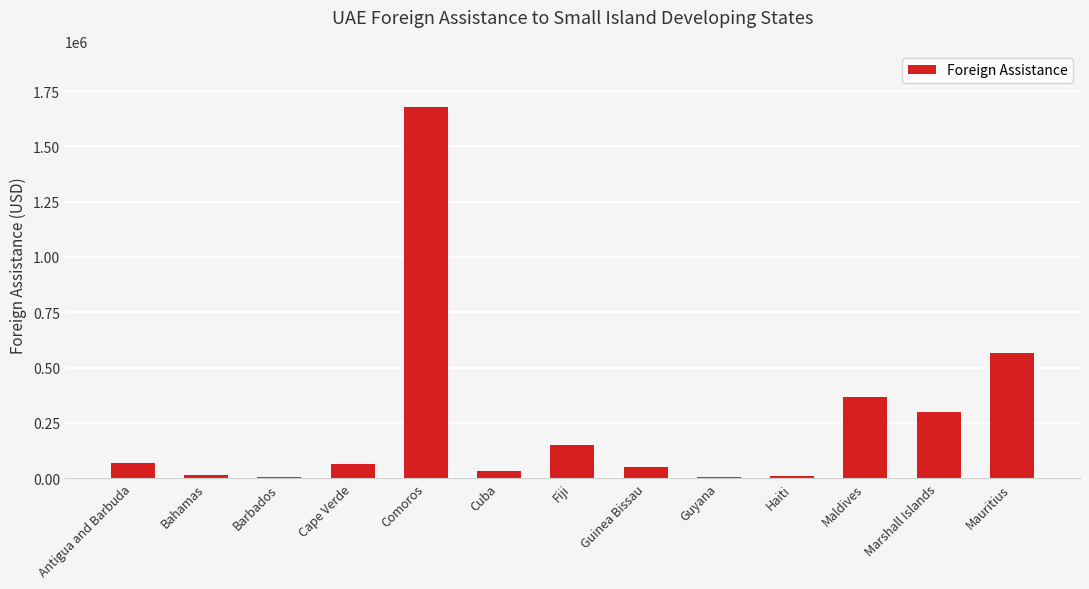

What is the sum of the values at Guinea Bissau and Mauritius?

612516.8